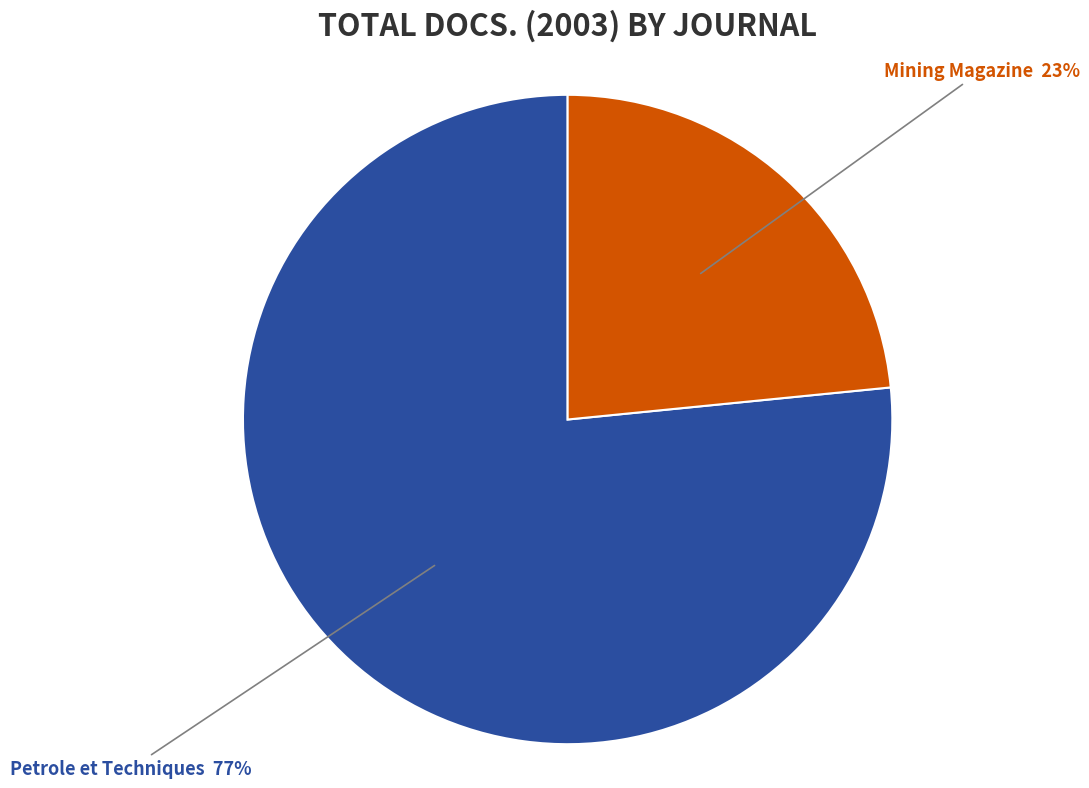

To the nearest percent, what is the average slice percentage?

50%